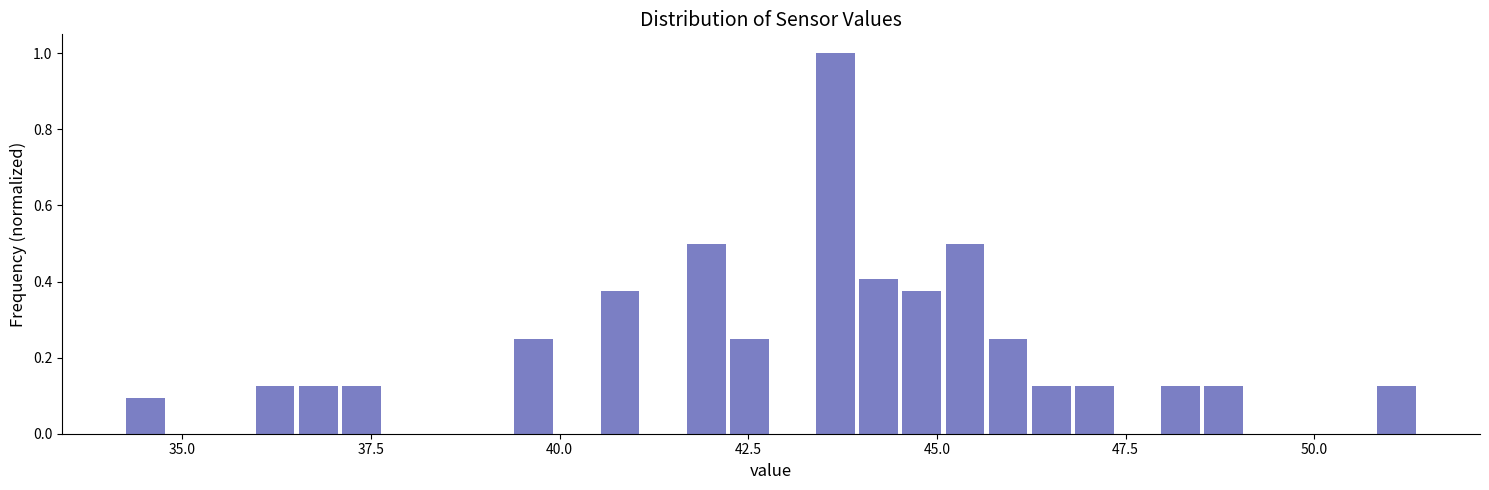

Read against the x-axis, roughly where is the centre of the tallest bar?

43.5